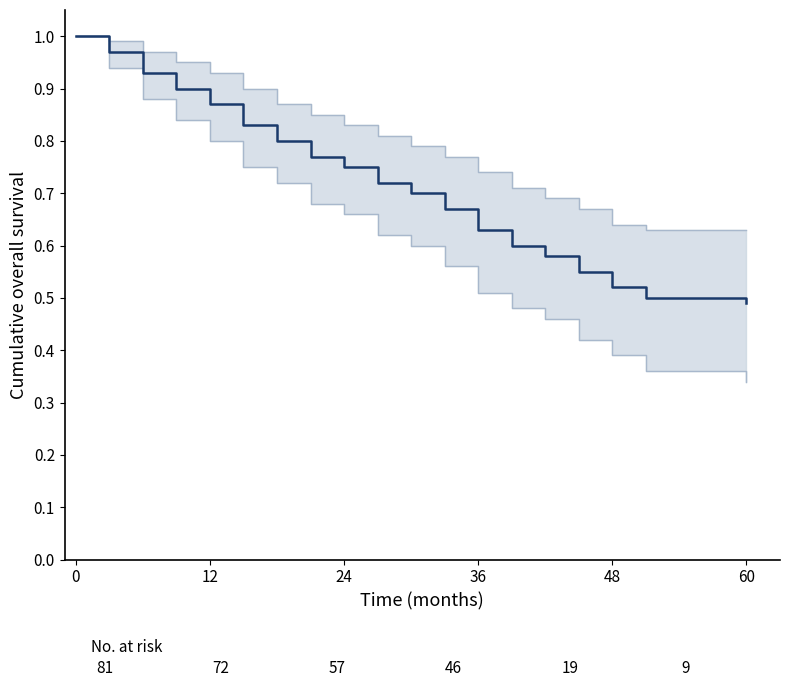

Is this an area chart (filled region under the line)?

No